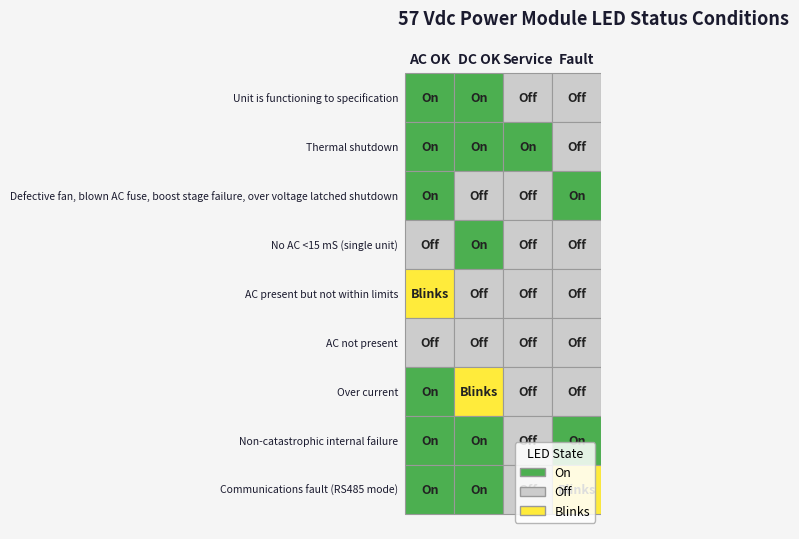

Rank the categories by Over current value from highest to lowest.

1, 0, 2, 3